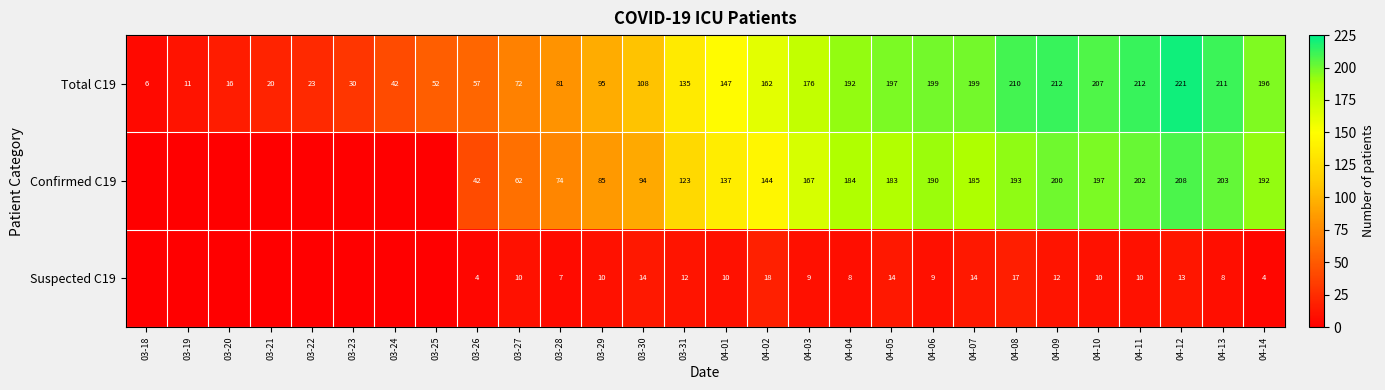

At how many categories does at least one series exceed 86?

17